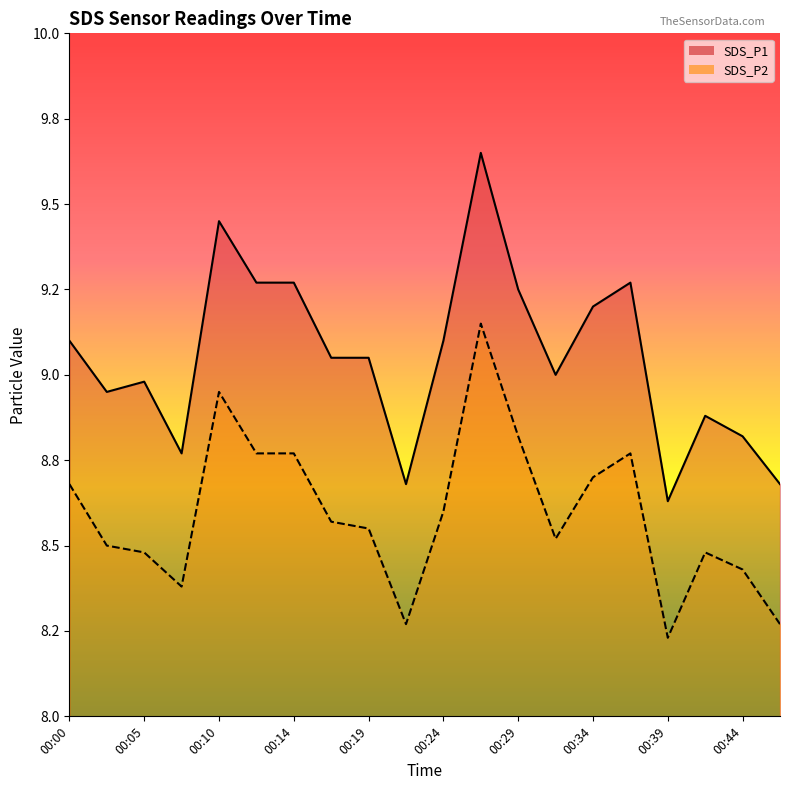

At which category does SDS_P1 line reach its first local peak?

00:05